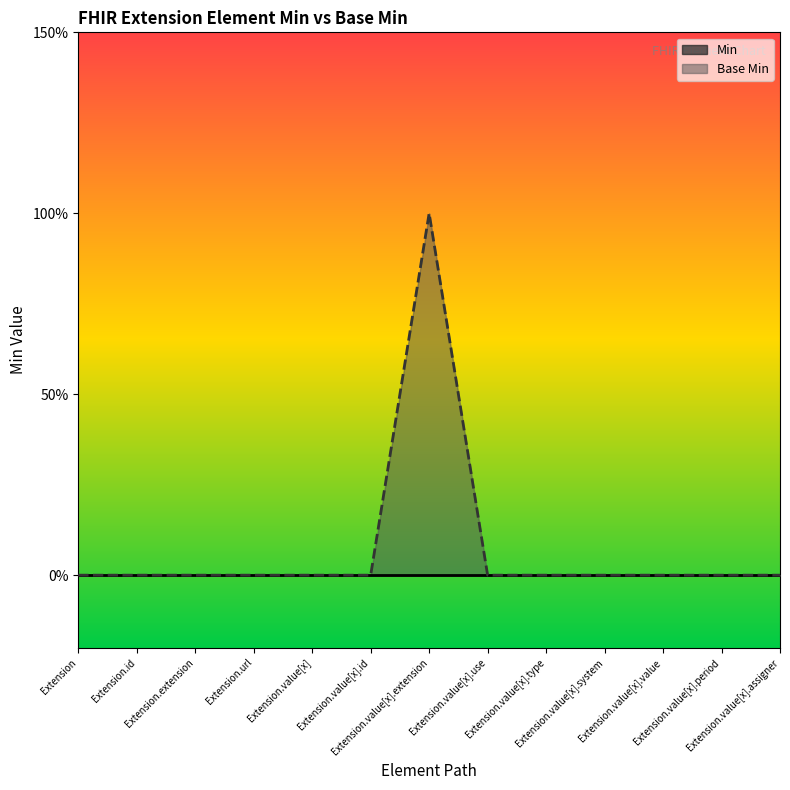

Reading left to right, transcribe all the data shown in this chart.

0	0	0	0	0	0	1	0	0	0	0	0	0